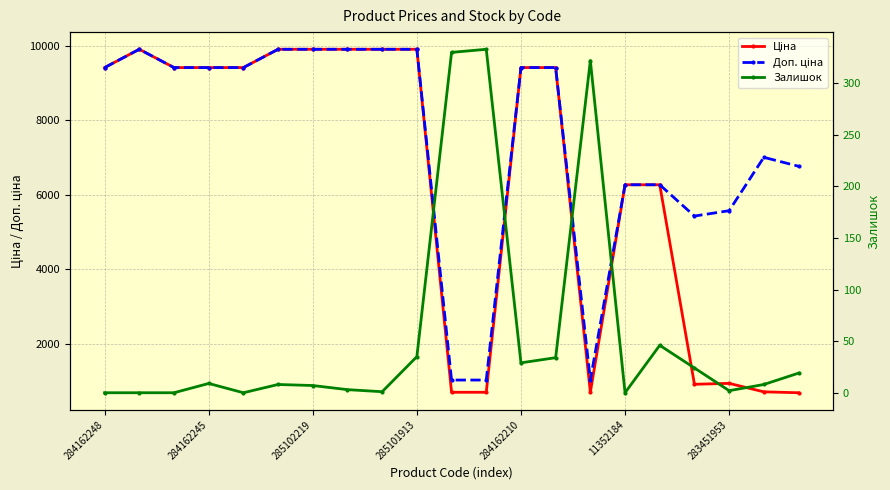

Reading left to right, transcribe all the data shown in this chart.

Ціна: 9416.9	9908.5	9416.9	9416.9	9416.9	9908.5	9908.5	9908.5	9908.5	9908.5	689.1	689.1	9416.9	9416.9	689.1	6266.7	6266.7	904.3	928.3	700.4	676.4
Доп. ціна: 9416.9	9908.5	9416.9	9416.9	9416.9	9908.5	9908.5	9908.5	9908.5	9908.5	1017.8	1017.8	9416.9	9416.9	1017.8	6266.7	6266.7	5425.9	5569.9	7004.3	6764.4
Залишок: 0.0	0.0	0.0	9.0	0.0	8.0	7.0	3.0	1.0	35.0	330.0	333.0	29.0	34.0	322.0	0.0	46.0	24.0	2.0	8.0	19.0